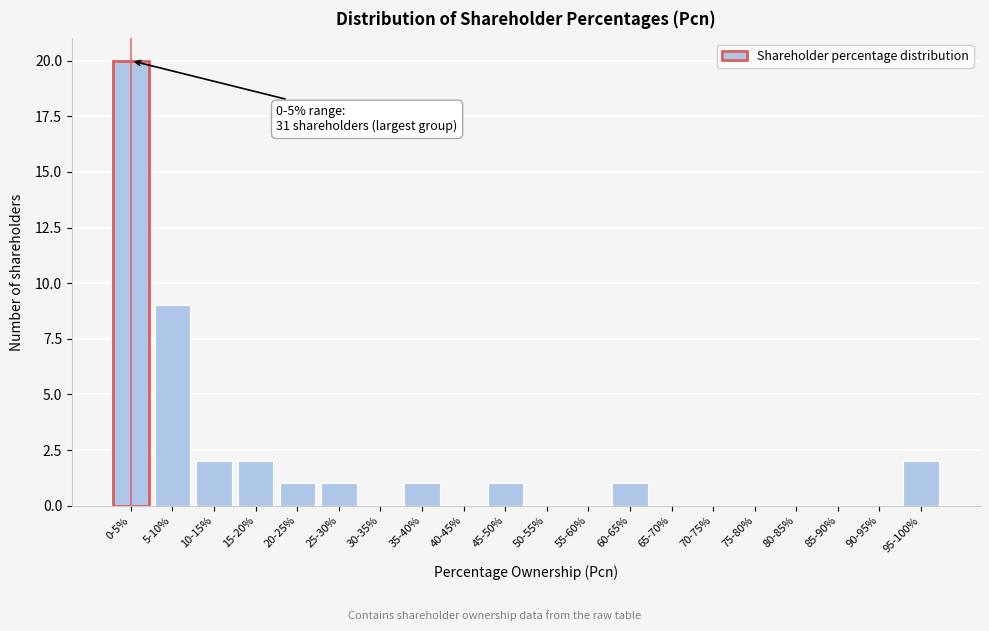

Reading left to right, what are all the values shown in this chart?

0-5%=20	5-10%=9	10-15%=2	15-20%=2	20-25%=1	25-30%=1	30-35%=0	35-40%=1	40-45%=0	45-50%=1	50-55%=0	55-60%=0	60-65%=1	65-70%=0	70-75%=0	75-80%=0	80-85%=0	85-90%=0	90-95%=0	95-100%=2